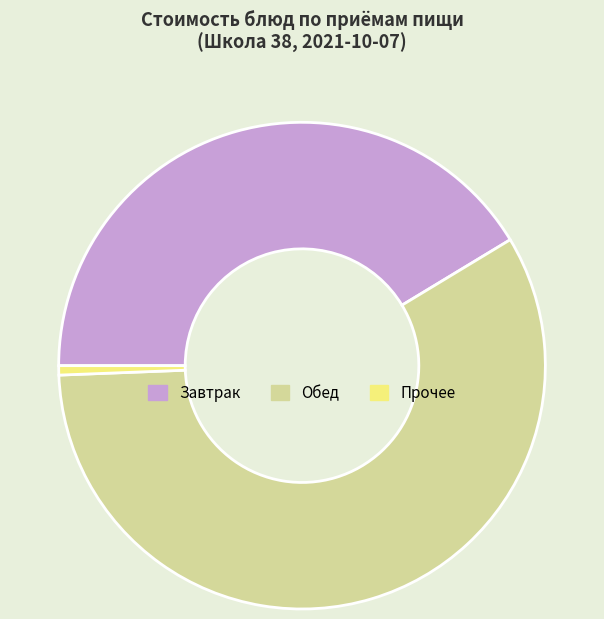

Is it true that Прочее is 1% of the pie?

True